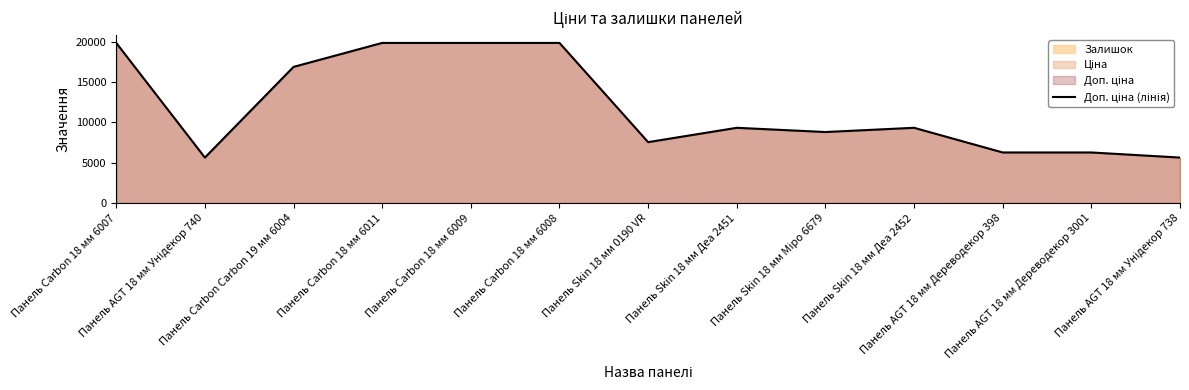

Rank the categories by value from lowest to highest.

Панель AGT 18 мм Унідекор 740, Панель AGT 18 мм Унідекор 738, Панель AGT 18 мм Дереводекор 398, Панель AGT 18 мм Дереводекор 3001, Панель Skin 18 мм 0190 VR, Панель Skin 18 мм Міро 6679, Панель Skin 18 мм Деа 2451, Панель Skin 18 мм Деа 2452, Панель Carbon Carbon 19 мм 6004, Панель Carbon 18 мм 6007, Панель Carbon 18 мм 6011, Панель Carbon 18 мм 6009, Панель Carbon 18 мм 6008